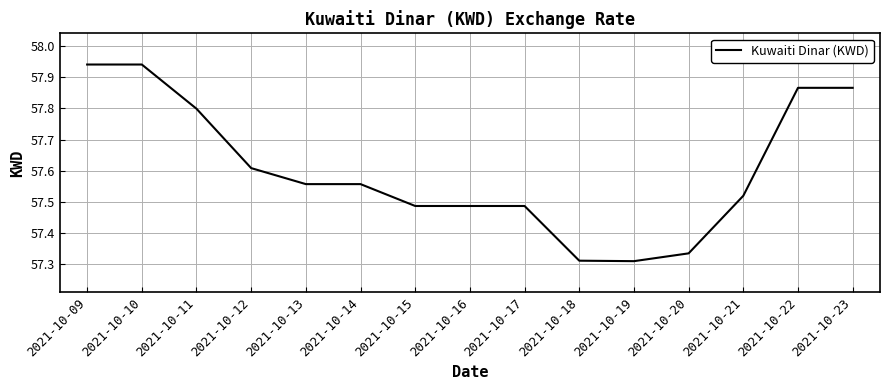

Approximately how many times larger is the value at 2021-10-20 compared to 2021-10-21?

1.0